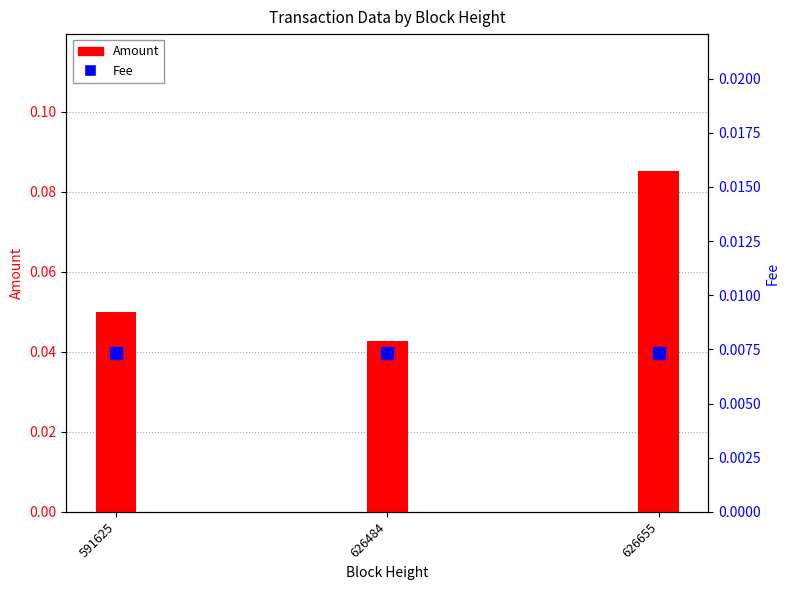

At which label does Amount reach its peak?

626655